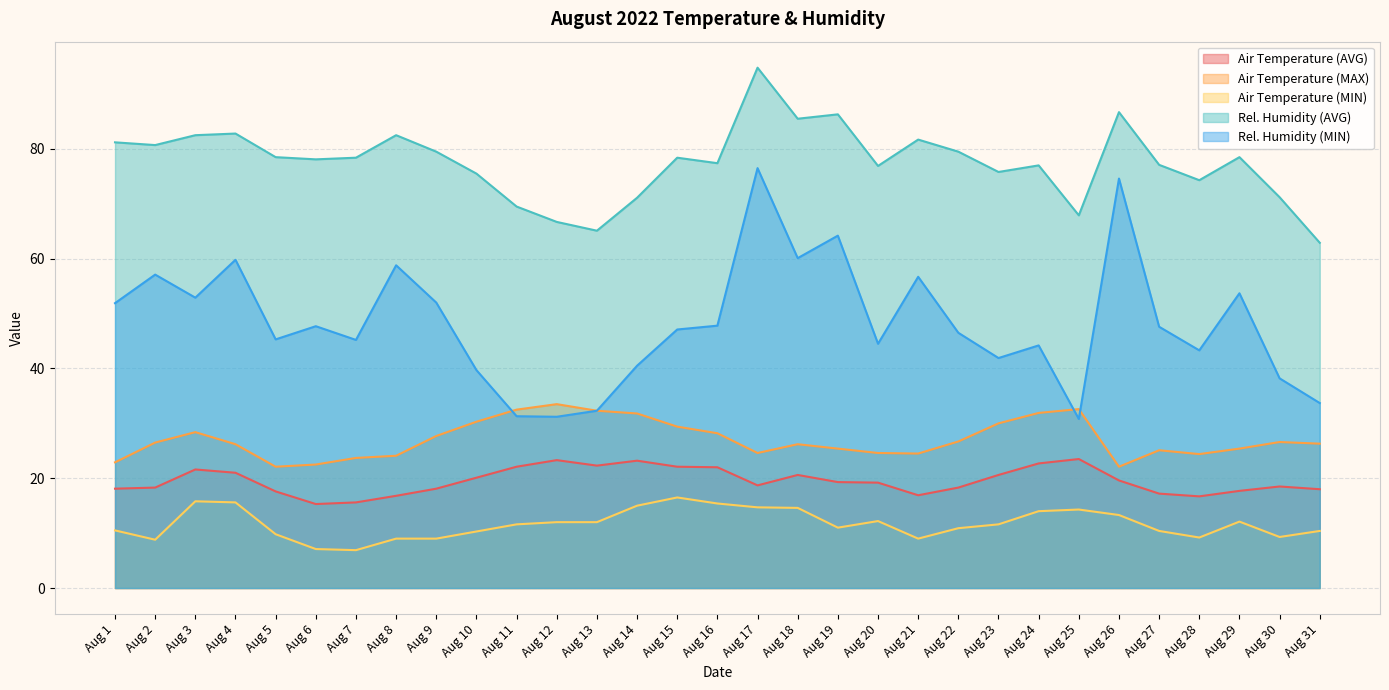

True or false: Rel. Humidity (MIN) and Air Temperature (AVG) intersect in this chart.

False